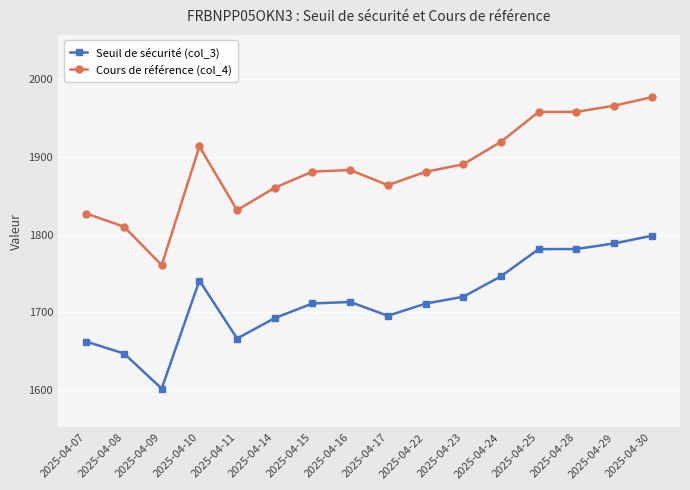

Which series has the largest range (max minus min)?

Cours de référence (col_4)